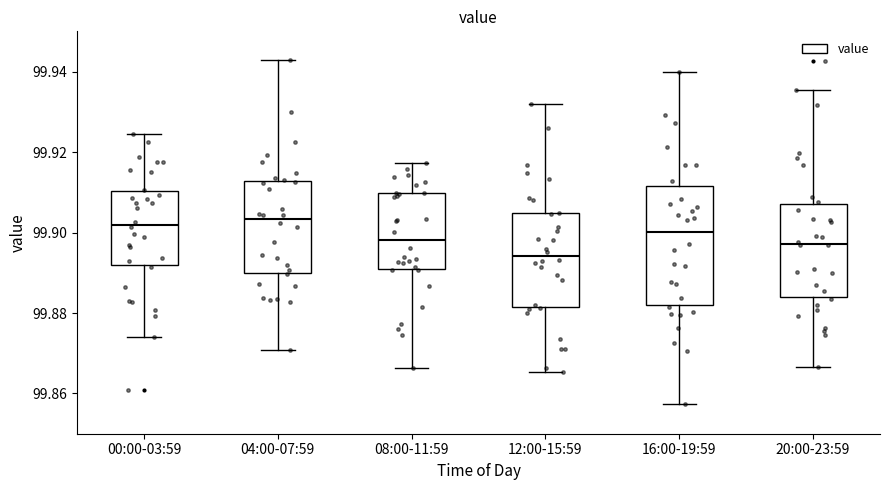

Comparing the boxes themselves (not the whiskers), which one is the tallest?

16:00-19:59